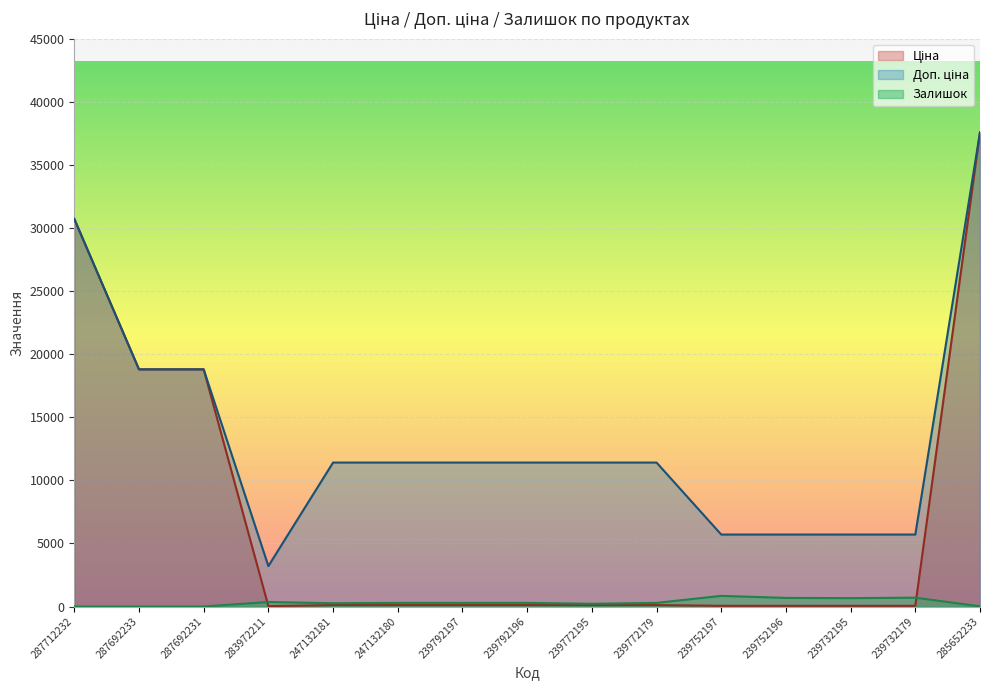

Where is the first local minimum for Ціна?

283972211